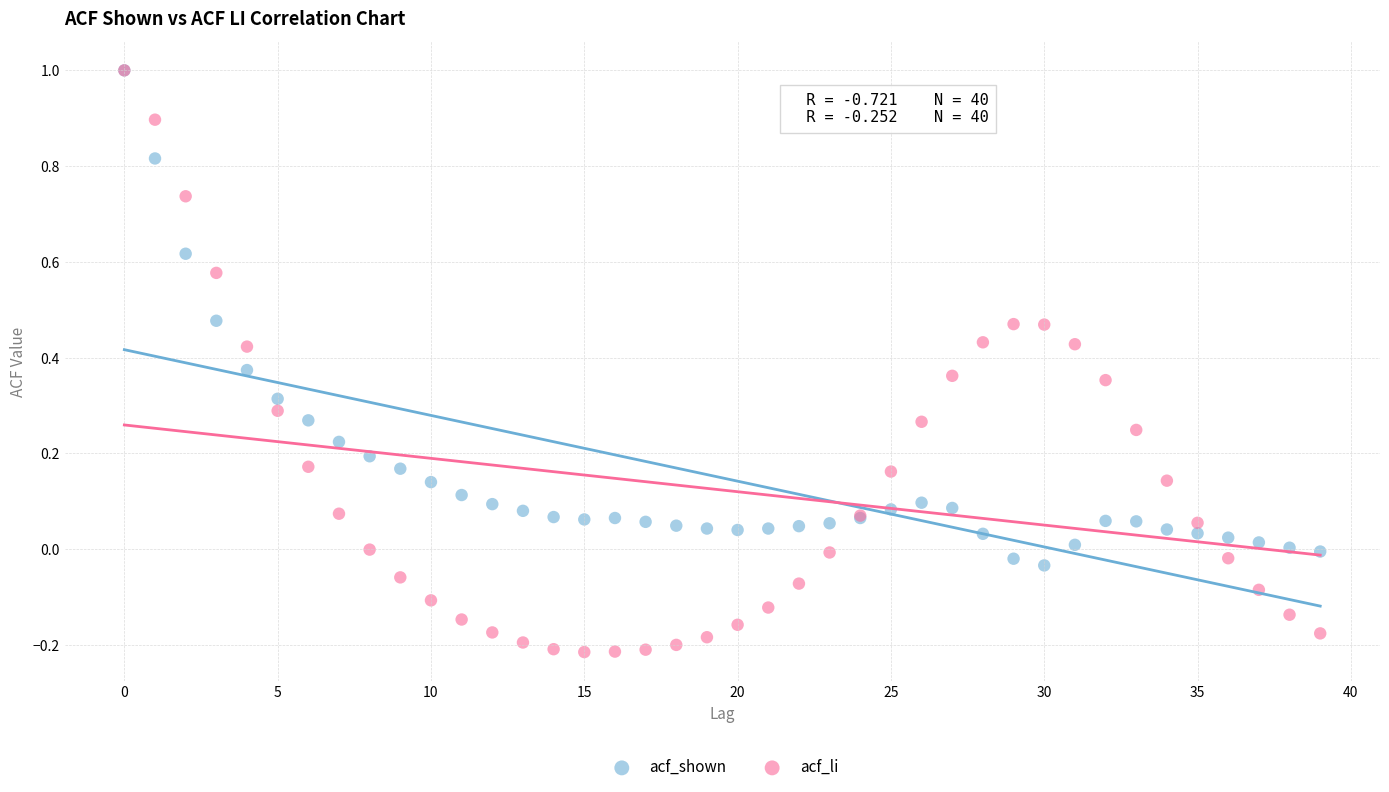

Which series reaches the minimum Y coordinate?

acf_li